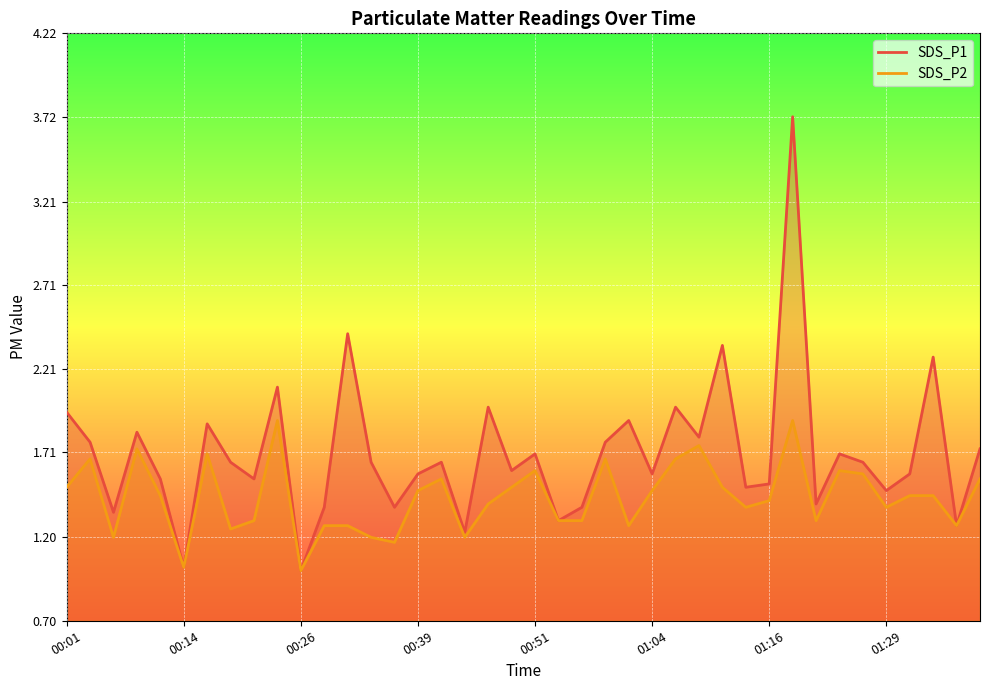

What position from the left is 00:46?

19